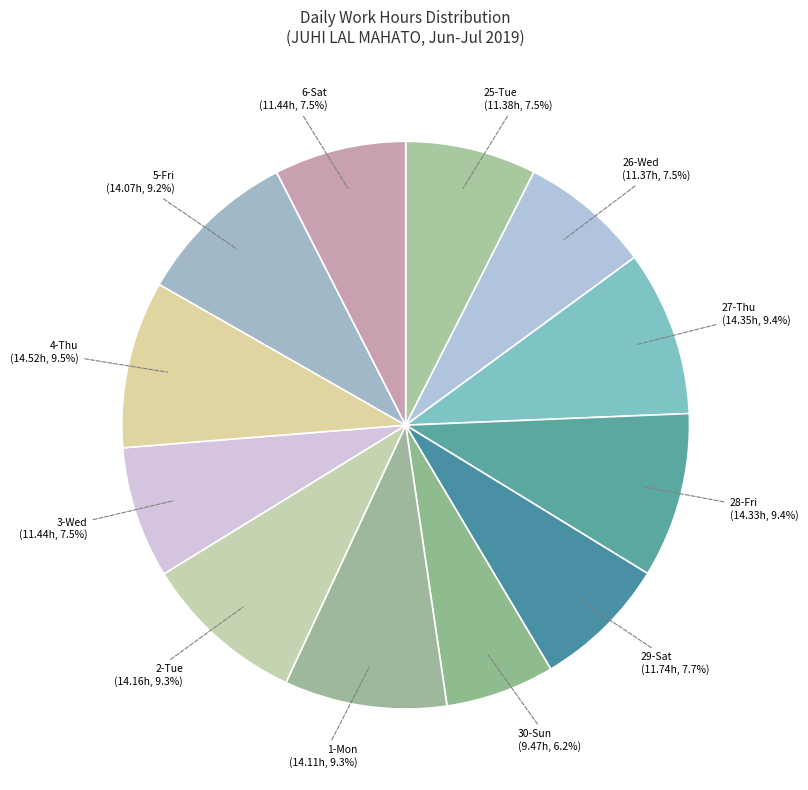

Count the number of slices in the pie.

12